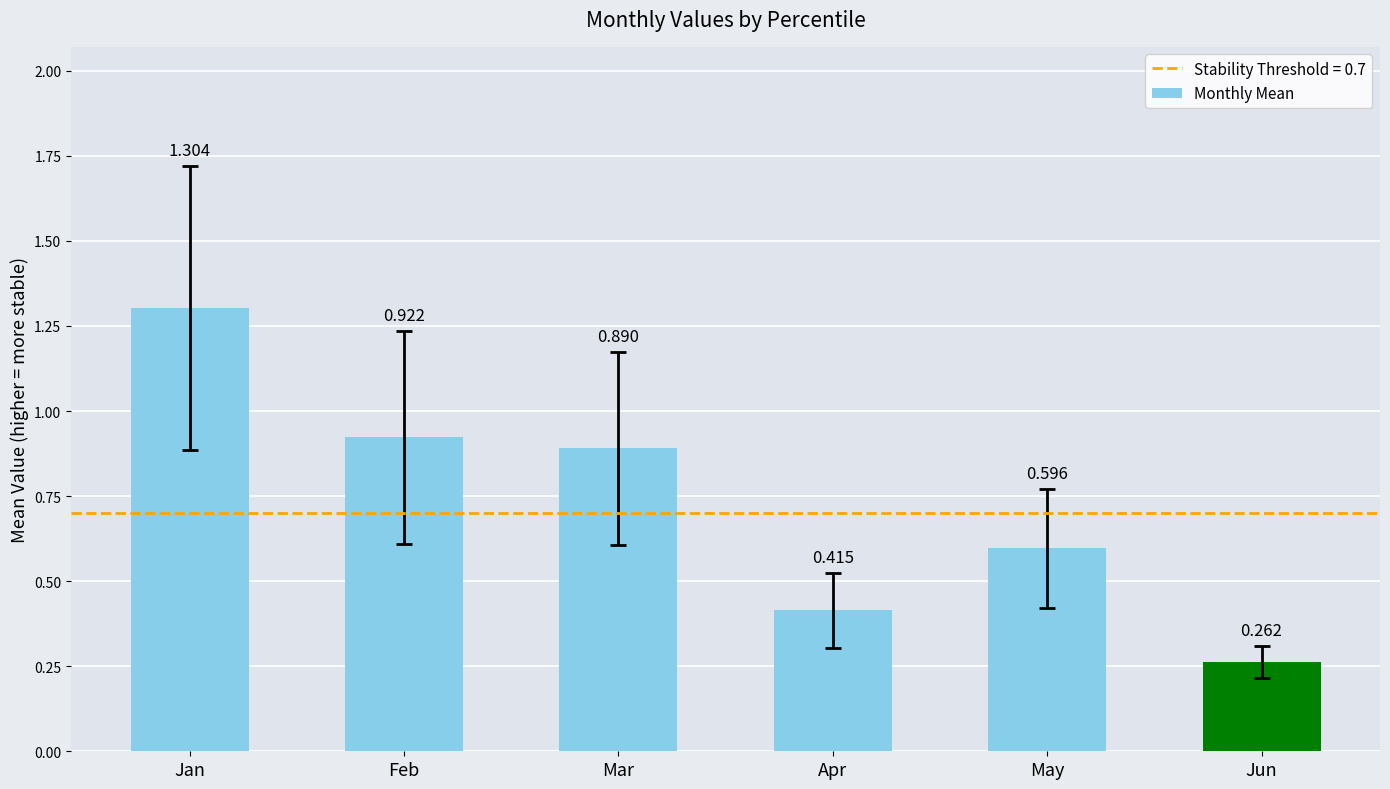

True or false: the data shows 0.9 at May.

False